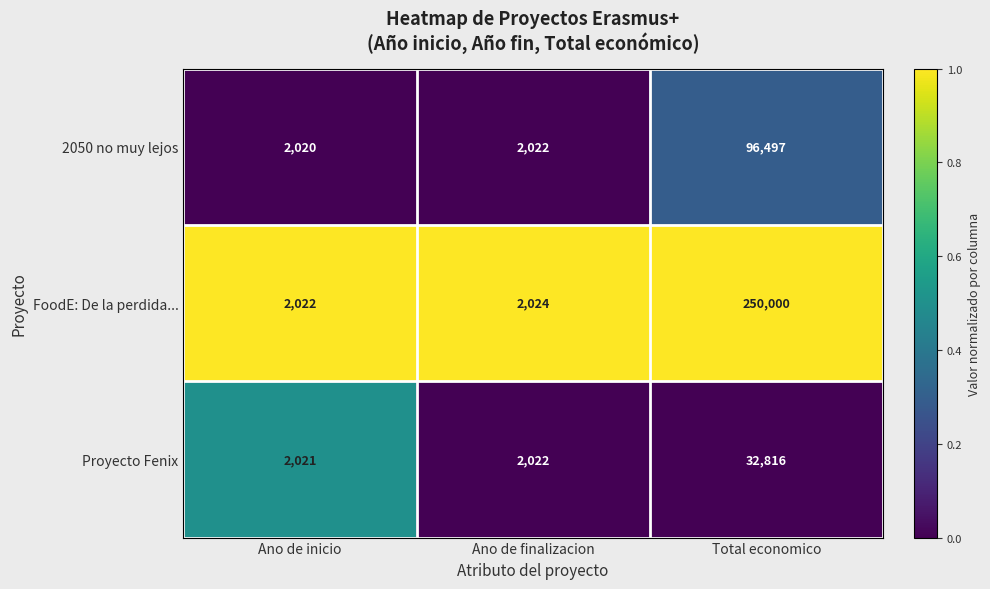

At which category does the chart reach its minimum across all series?

Ano de inicio